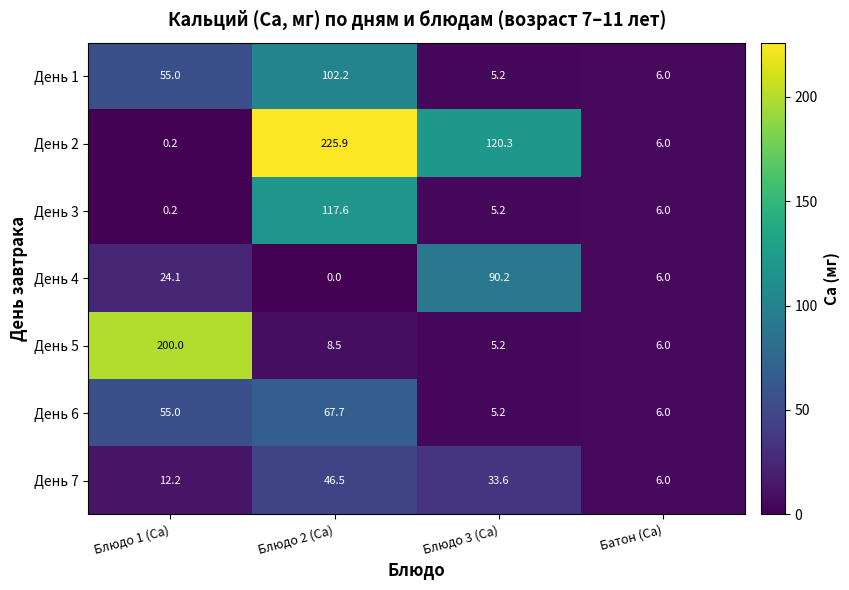

What is the difference between the День 4 values at Блюдо 2 (Ca) and Батон (Ca)?

6.0